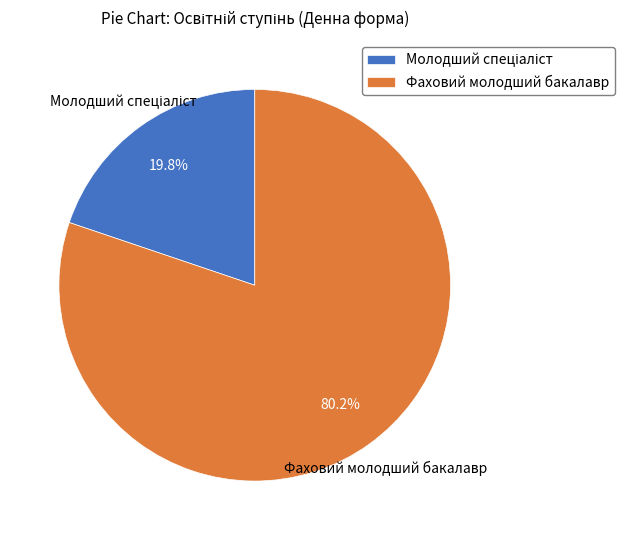

What is the largest slice in the pie chart?

Фаховий молодший бакалавр